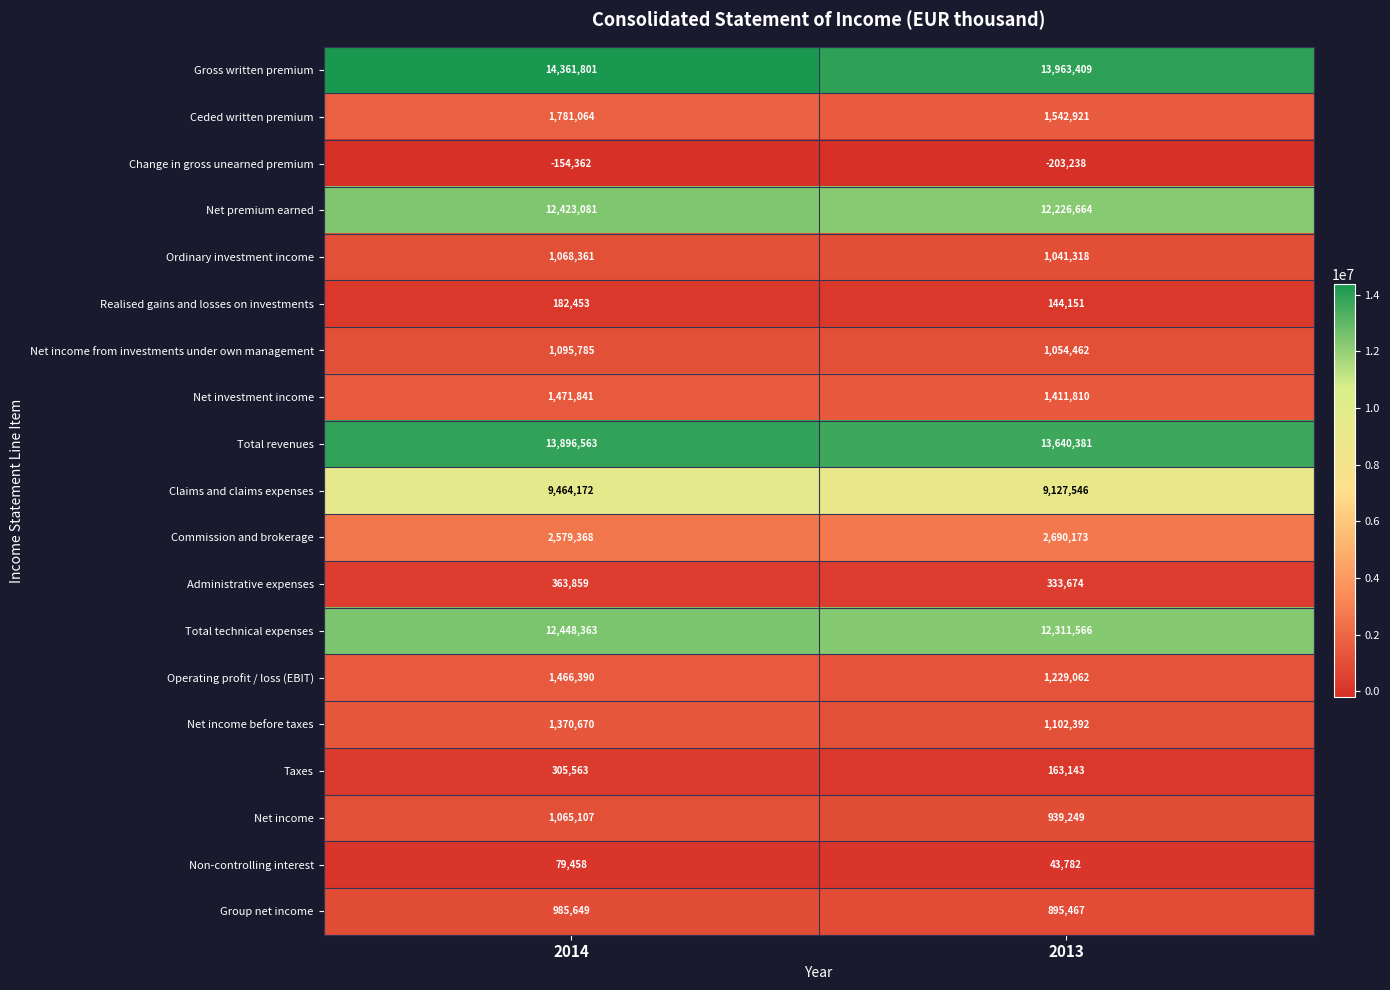

Which category has the lowest value in the Non-controlling interest series?

2013